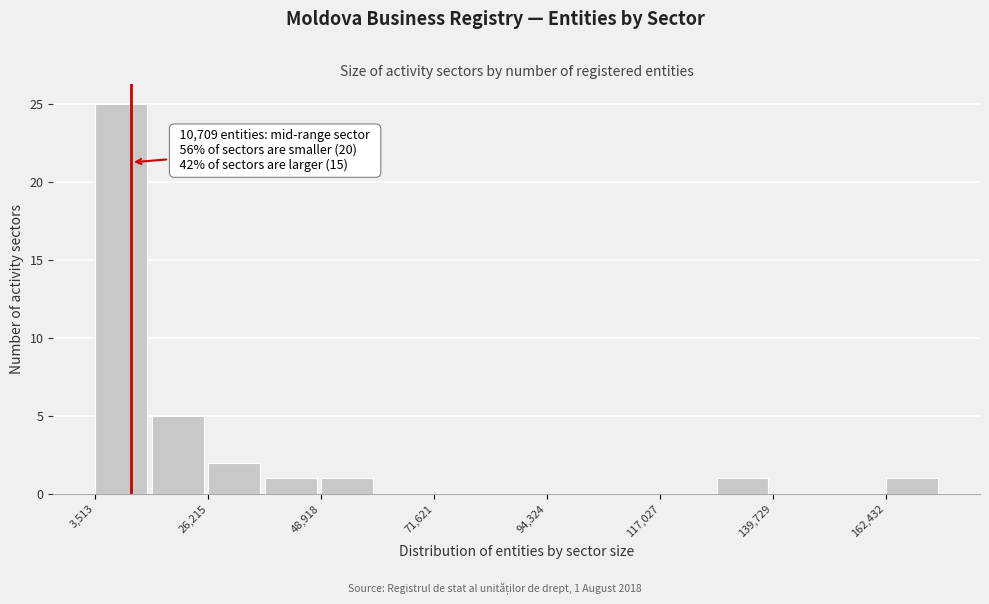

Around what value on the x-axis is the tallest bar? Give the approximate position of its centre, as read against the axis.

10000